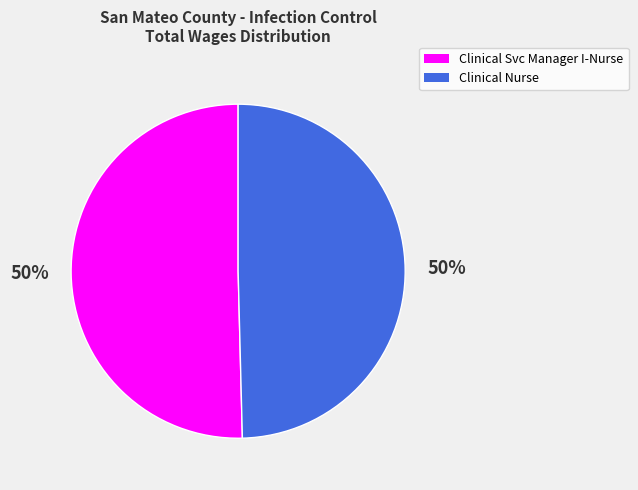

To the nearest percent, what is the combined percentage of Clinical Nurse and Clinical Svc Manager I-Nurse?

100%